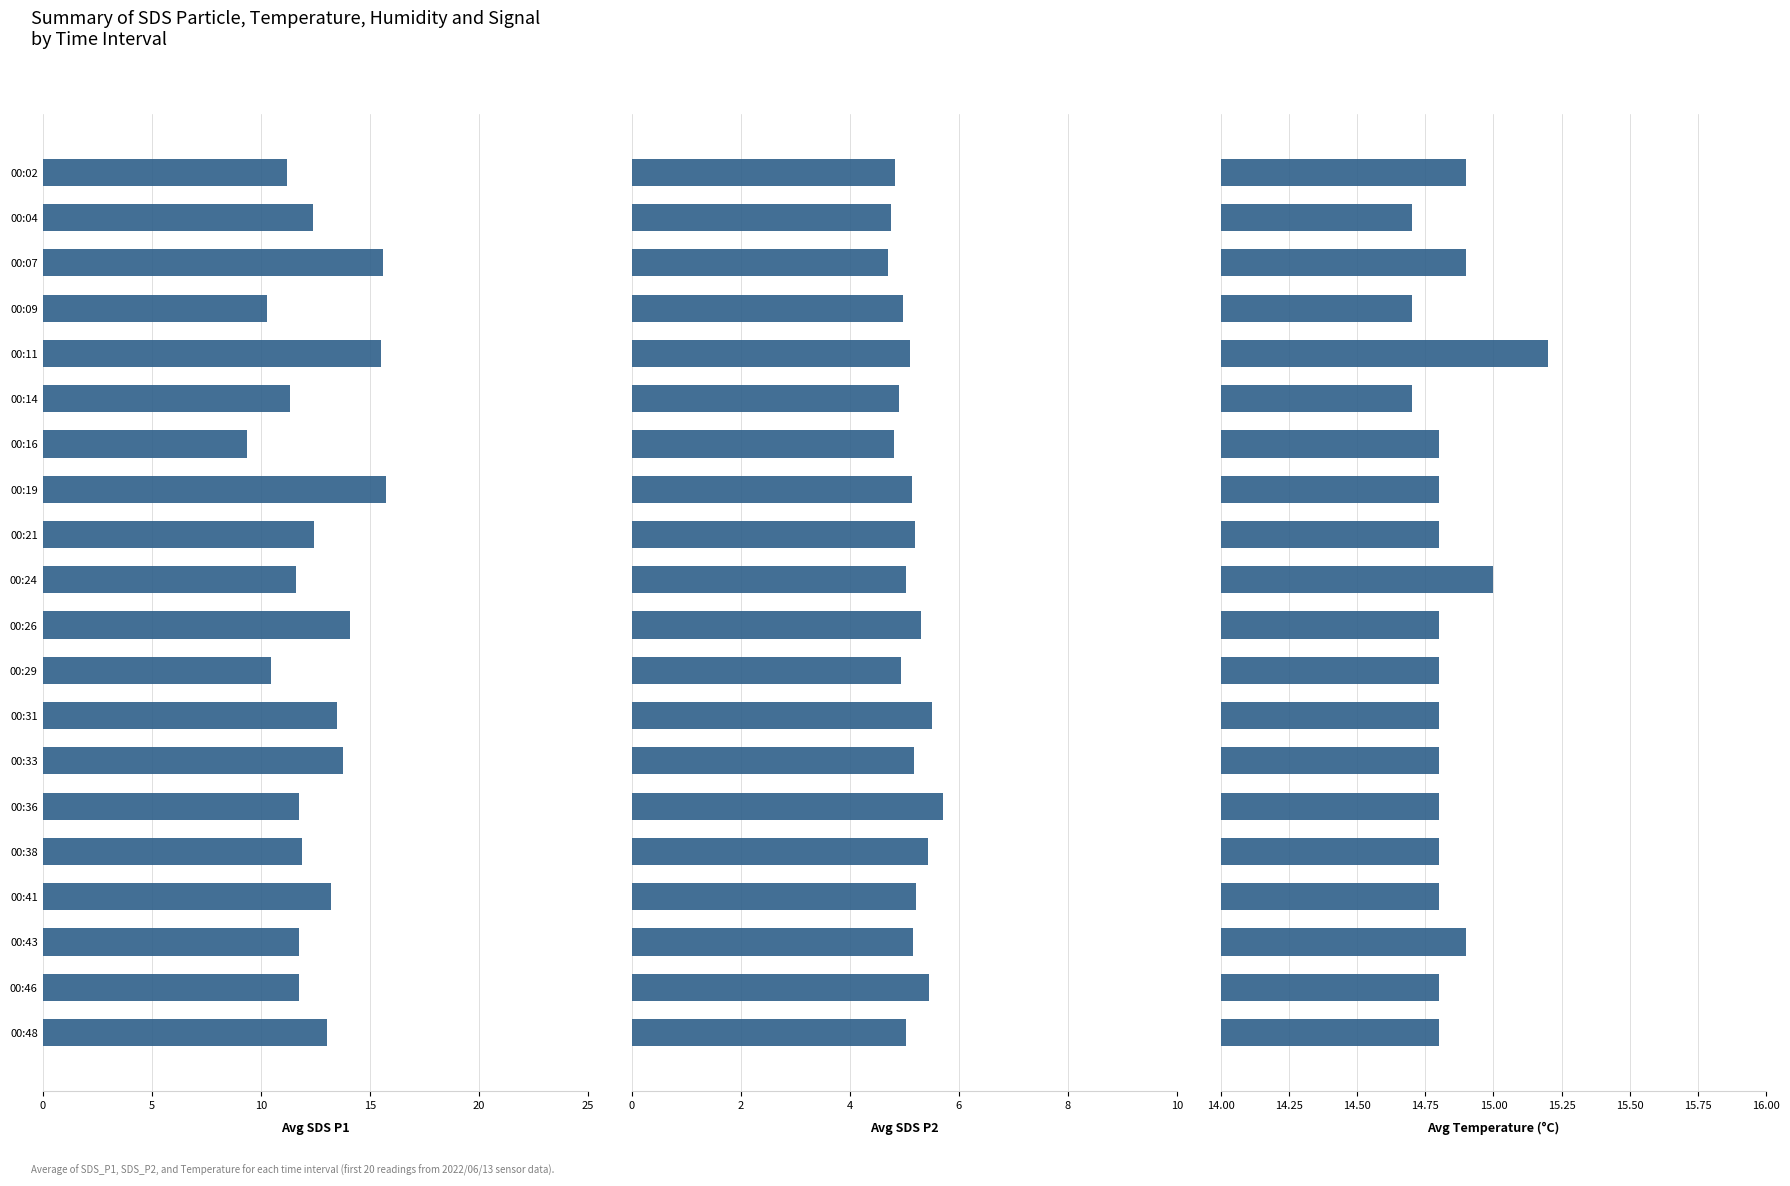

List the series in order of their peak value, highest first.

Avg SDS_P1, Avg Temp, Avg SDS_P2